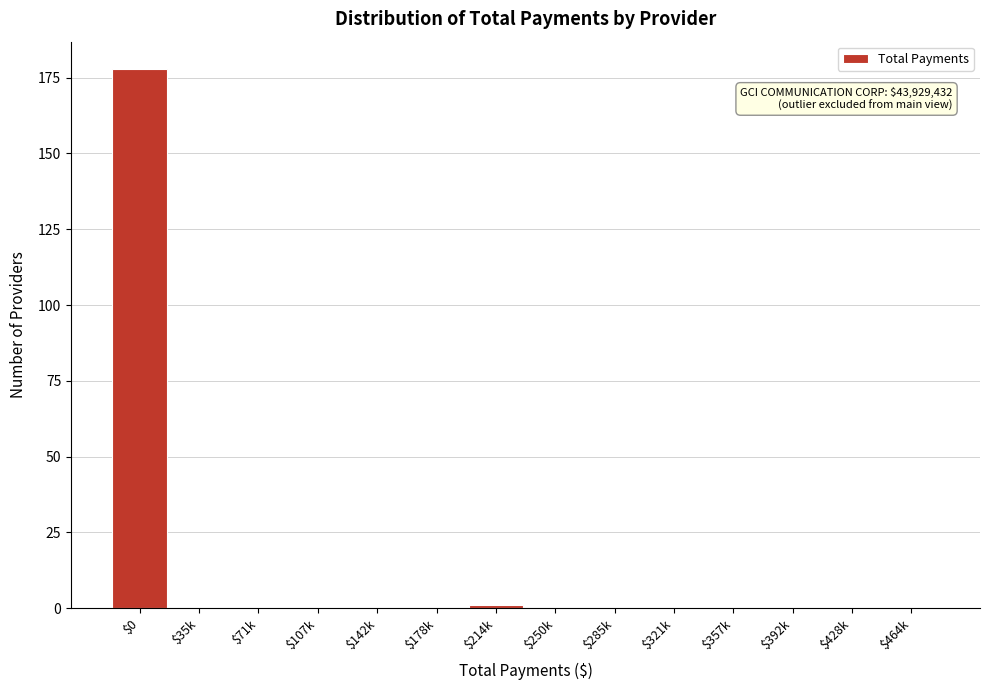

The value at $178k is 124. True or false?

False